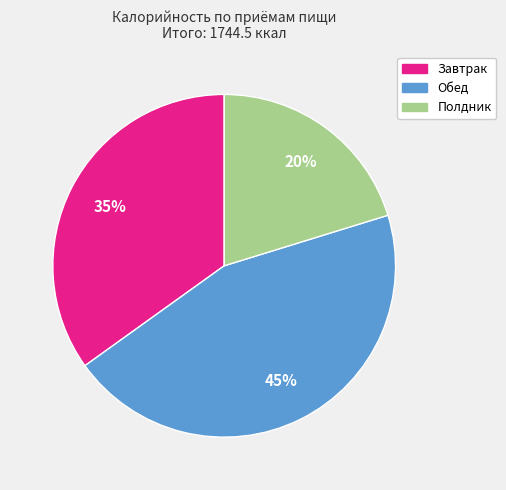

Is the sum of Завтрак and Полдник greater than half?

Yes